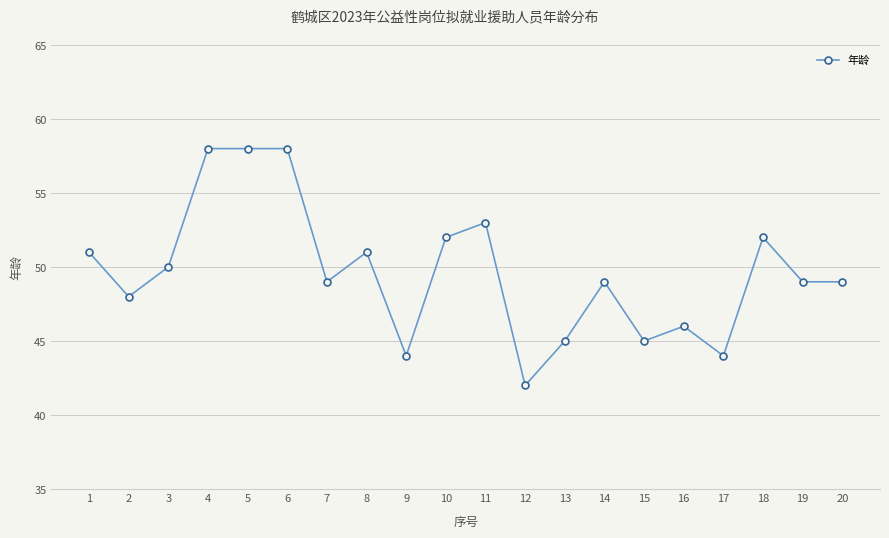

What is the change in value from 4 to 8?

-7